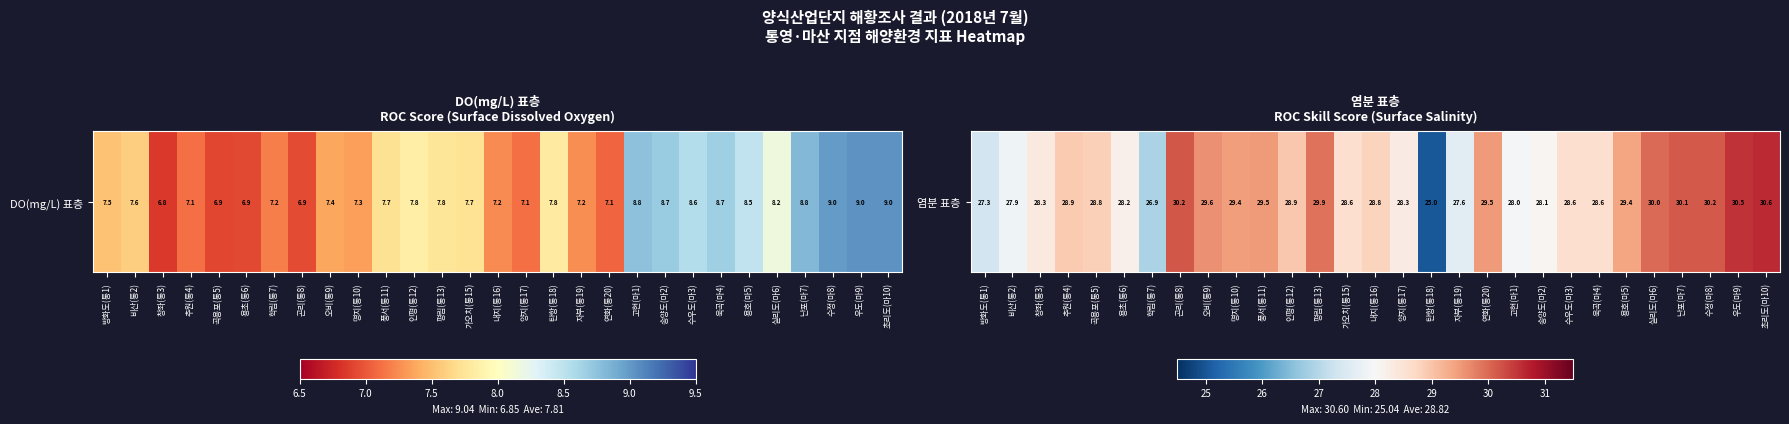

Where is the data nearest to the value 27?

학림(통7)